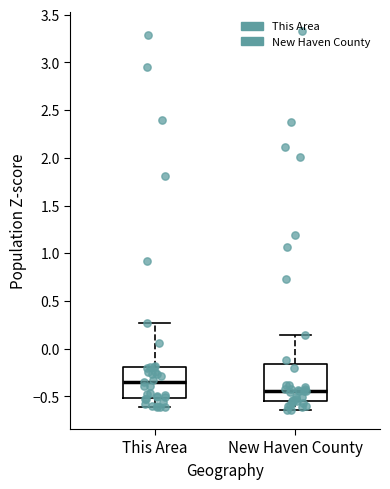

Where is the upper edge of the box for This Area on the y-axis? The values are not printed on the chart, so give them approximately, as read against the axis.

-0.20